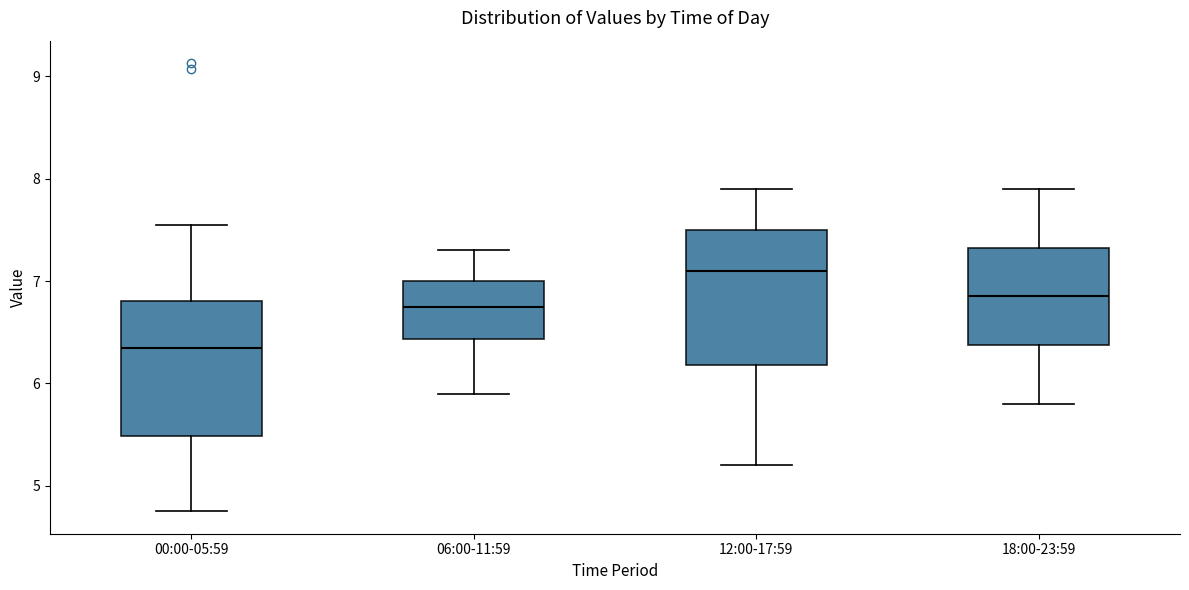

Which box has the highest median line?

12:00-17:59